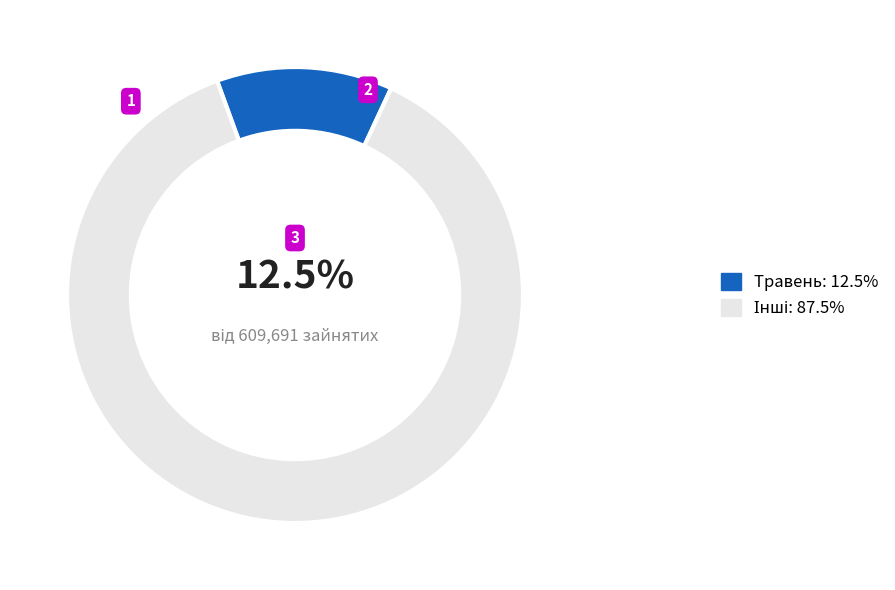

Is there any slice that represents more than half of the pie?

Yes